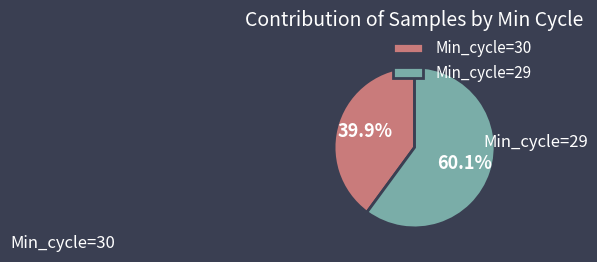

Is the sum of Min_cycle=30 and Min_cycle=29 greater than half?

Yes